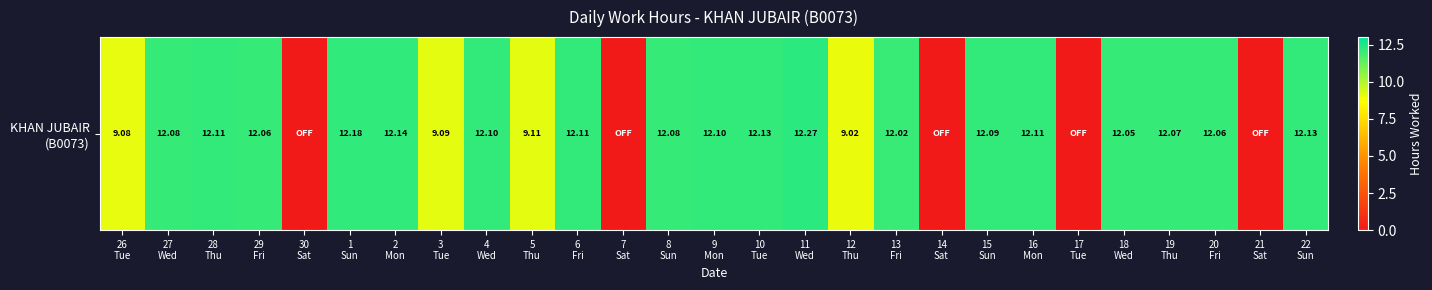

At which label does the data first exceed 12?

27
Wed